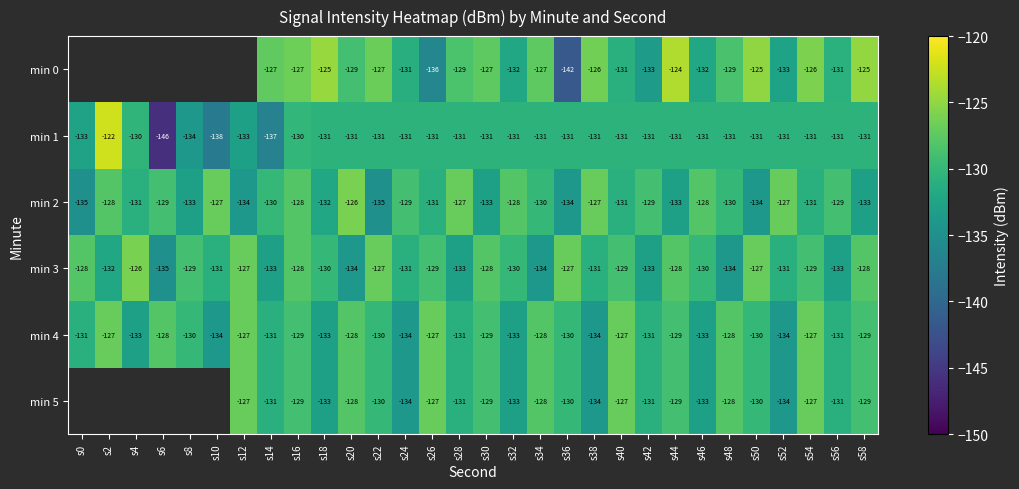

What is the smallest value displayed?

-145.9